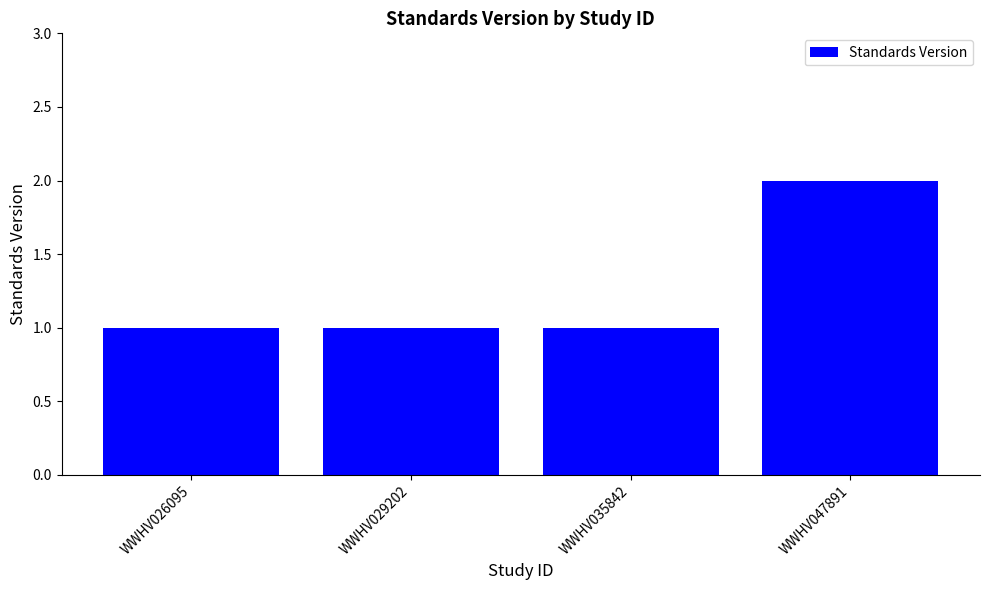

What is the sum of all values?

5